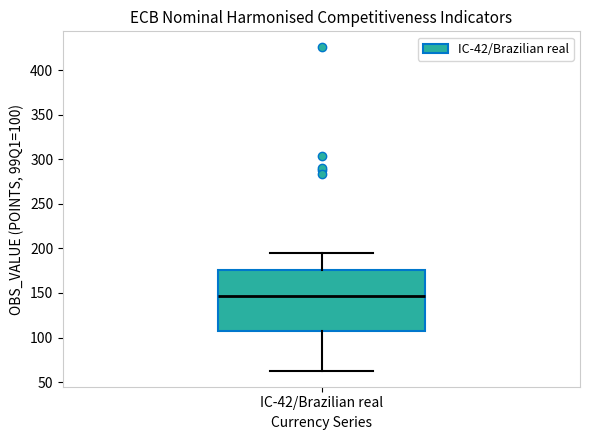

Read this box plot against the y-axis: the position of the median line, the range covered by the box, and the ends of both whiskers. The values are not printed on the chart, so give them approximately, as read against the axis.

median 145, box 105 to 175, whiskers 65 to 195